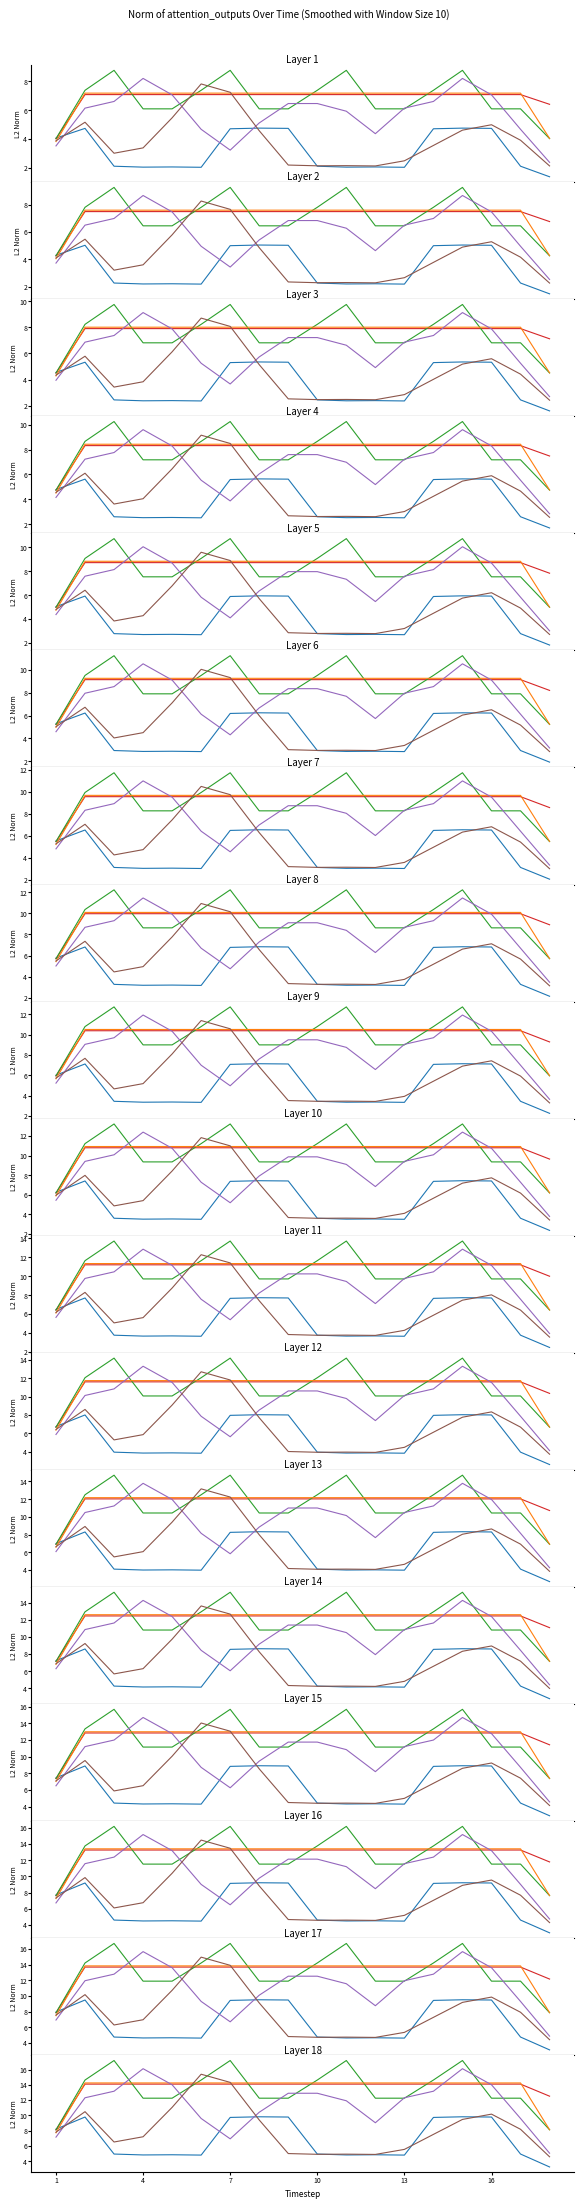

How many data points does each series have?

18